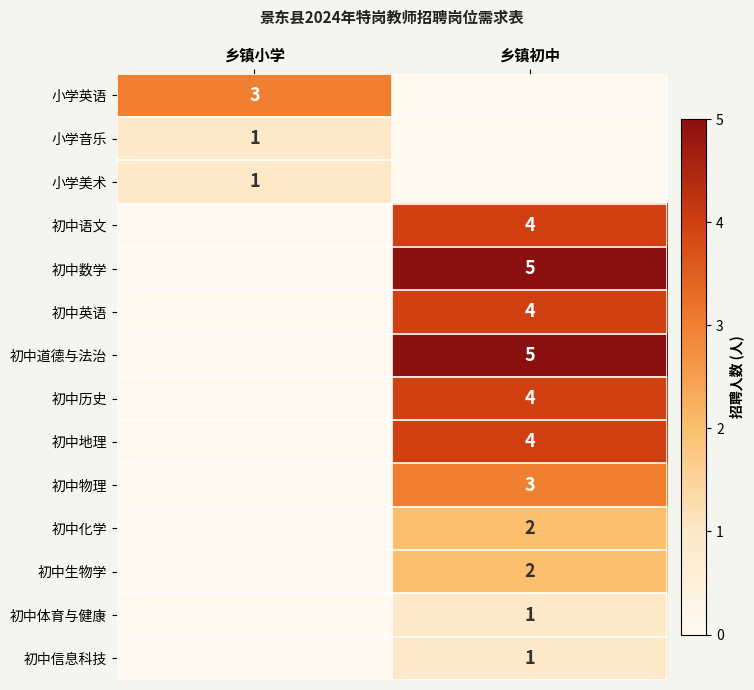

Is it true that 初中数学 equals 5 at 乡镇初中?

True